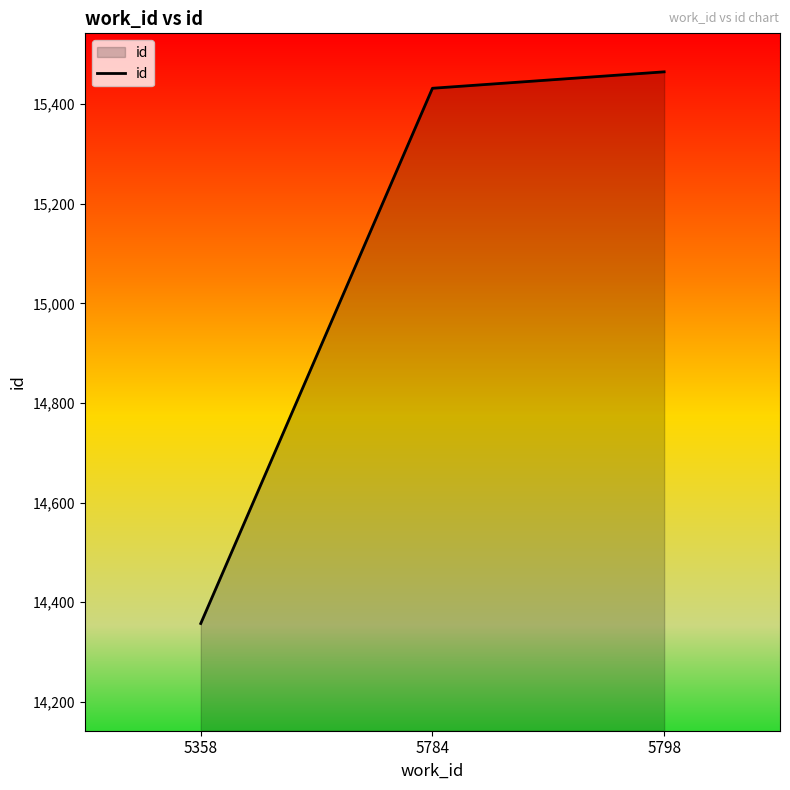

True or false: the data shows 14357 at 5358.

True